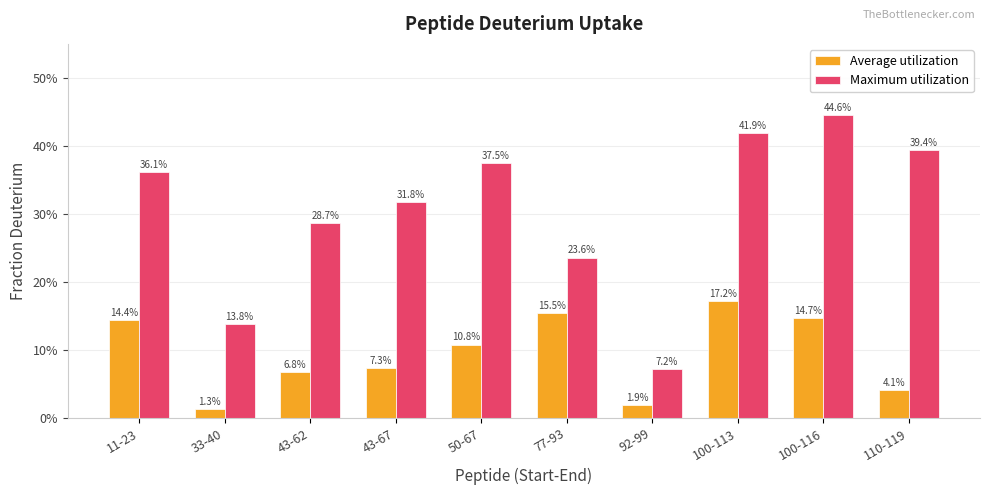

What is the total value across all series at 11-23?

50.5